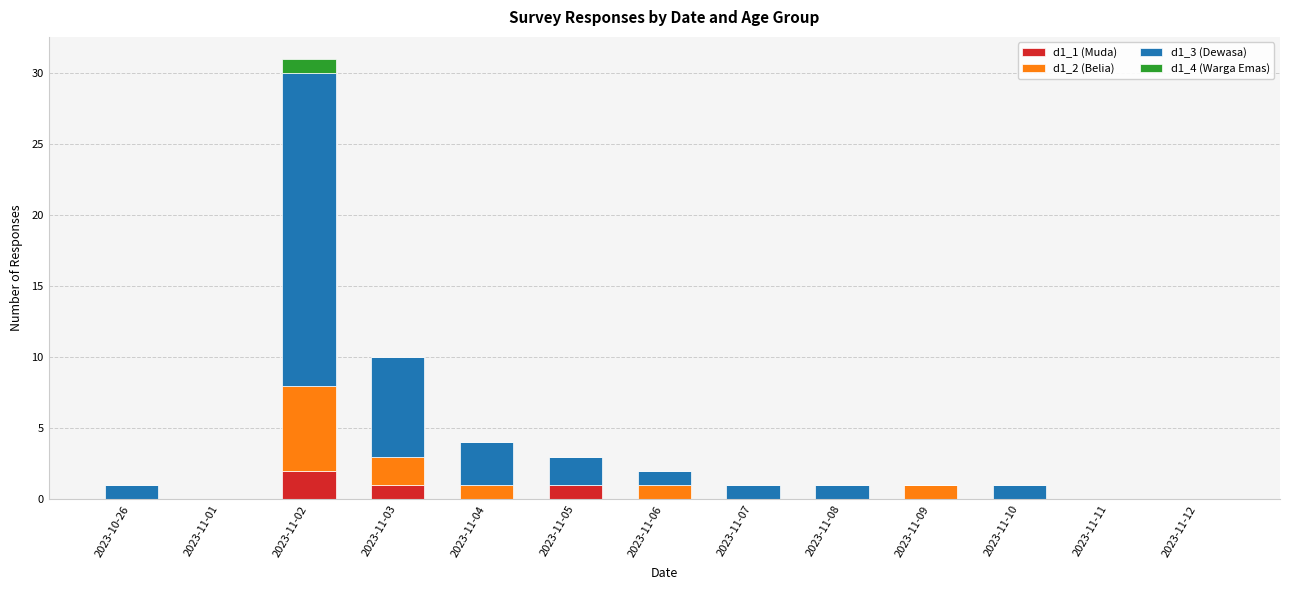

What is the total value across all series at 2023-11-03?

10